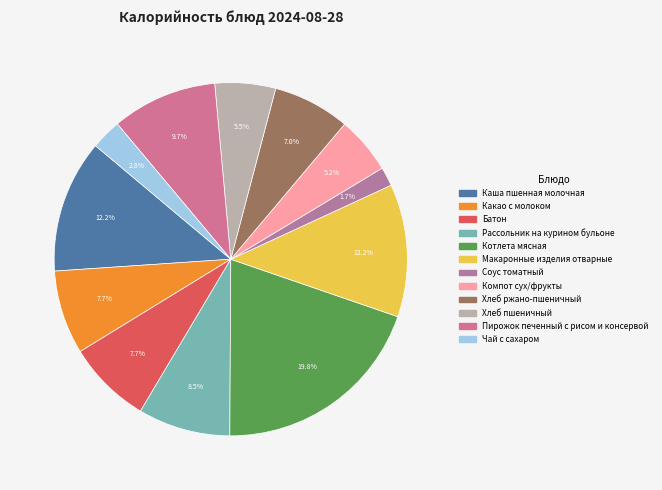

Does Компот сух/фрукты account for over 50% of the chart?

No